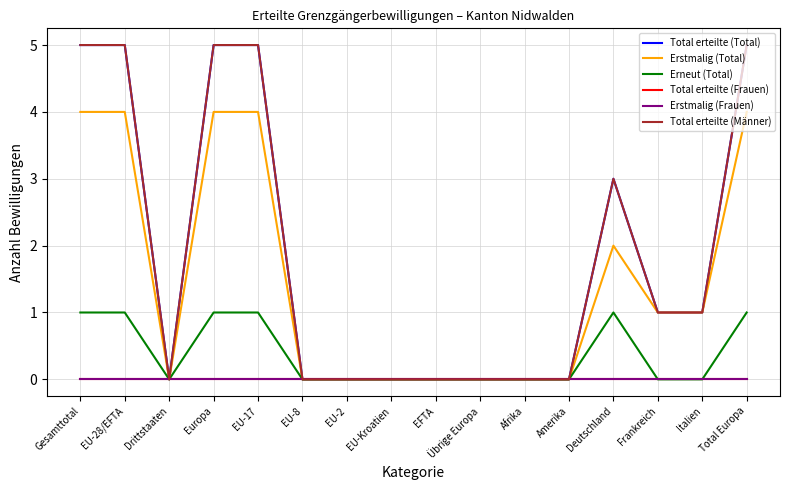

Between EFTA and EU-2, which is larger?

EFTA